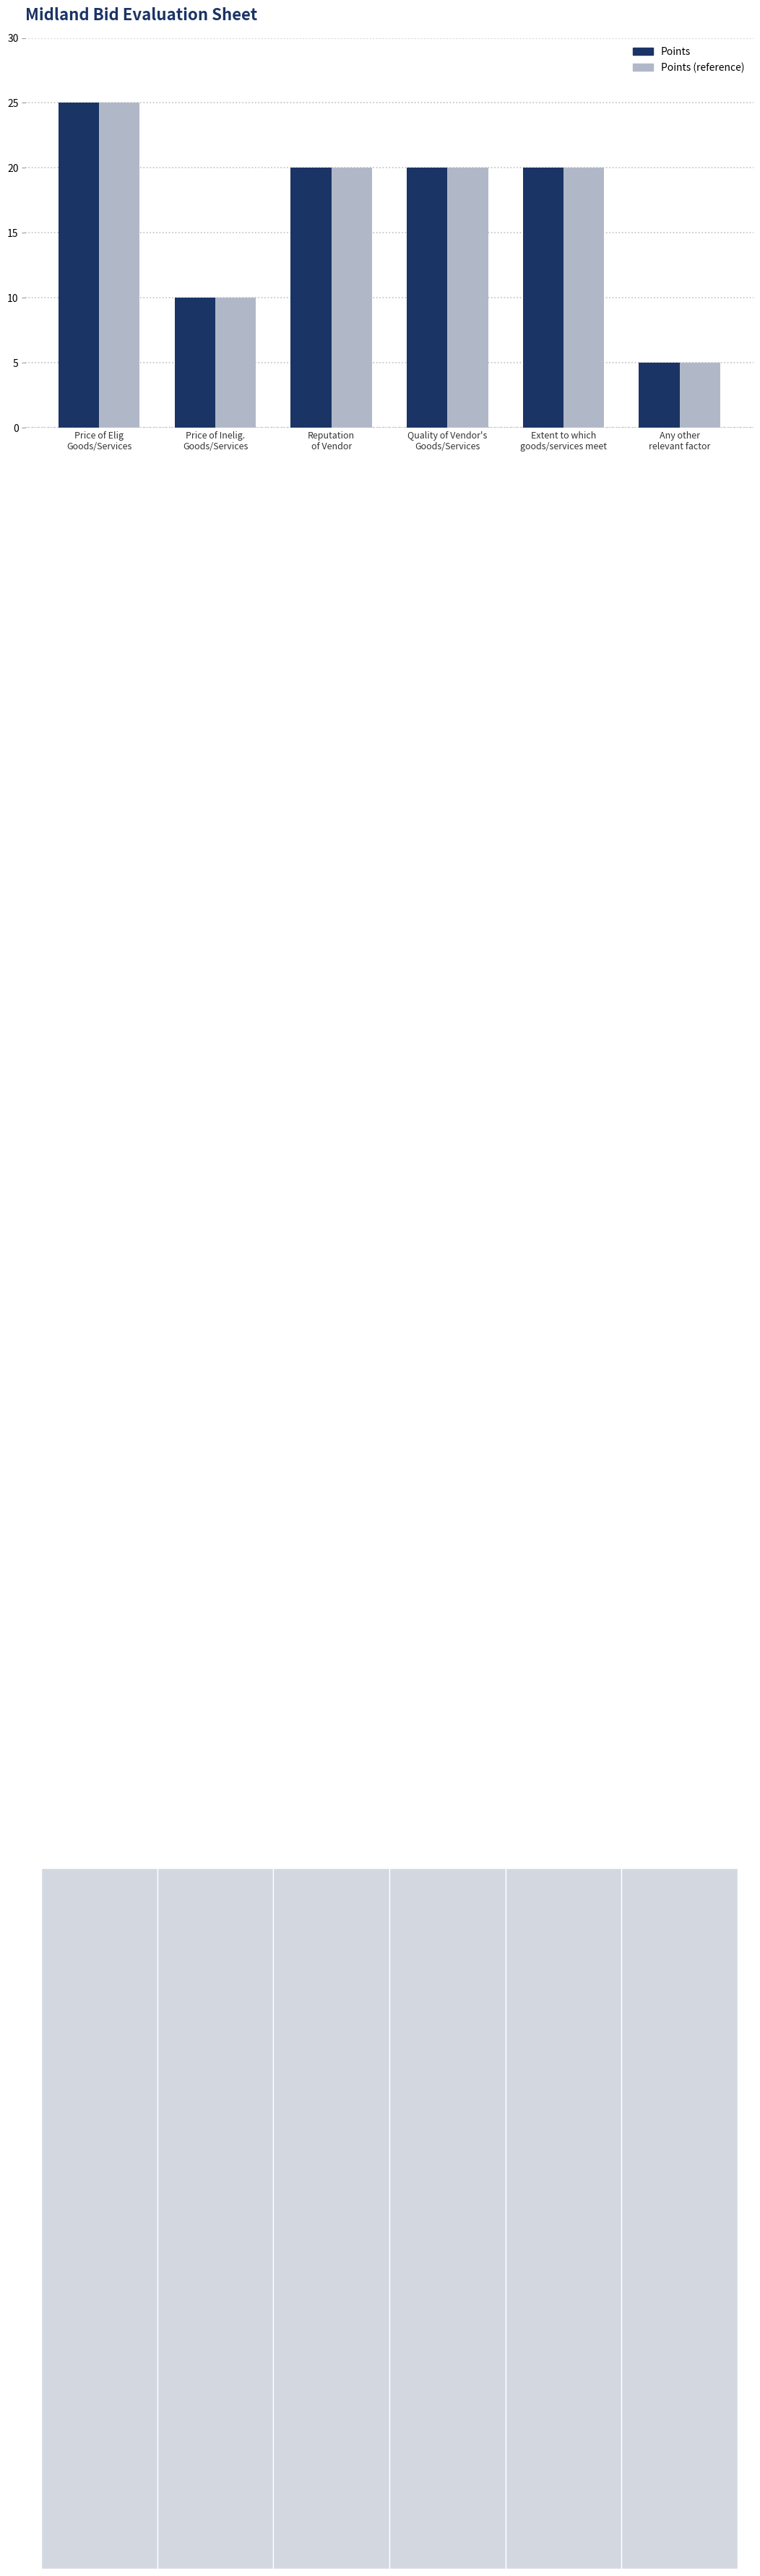

What is the maximum value shown in the chart?

25